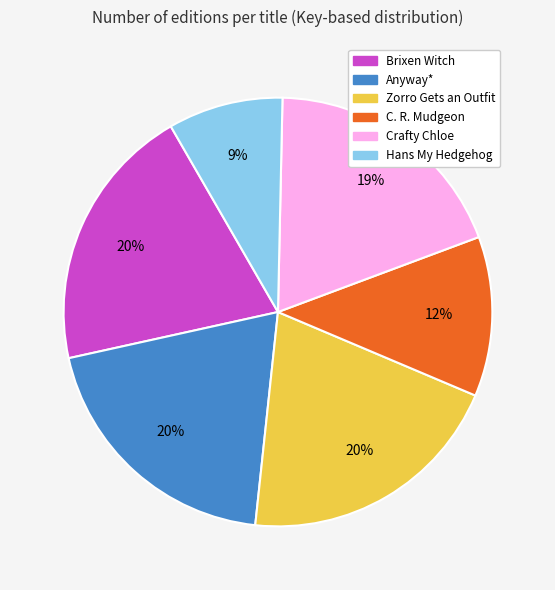

True or false: Crafty Chloe accounts for 13% of the total.

False